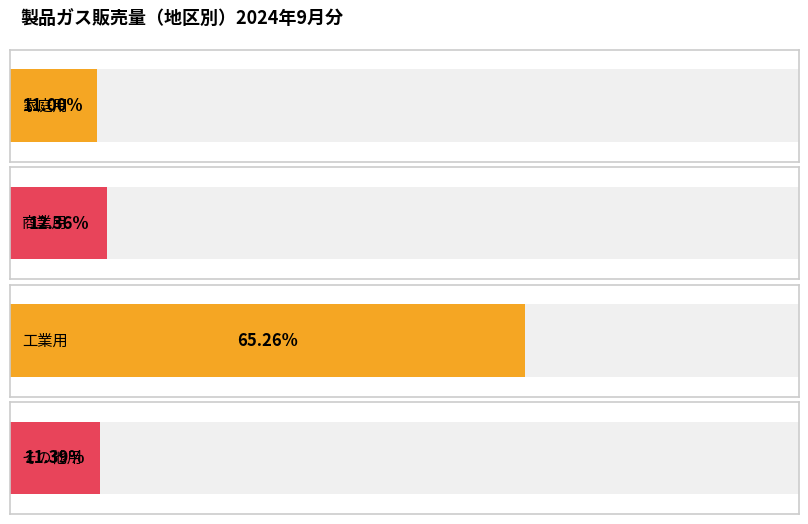

The value of 家庭用 at 関東 is 7167135. True or false?

True